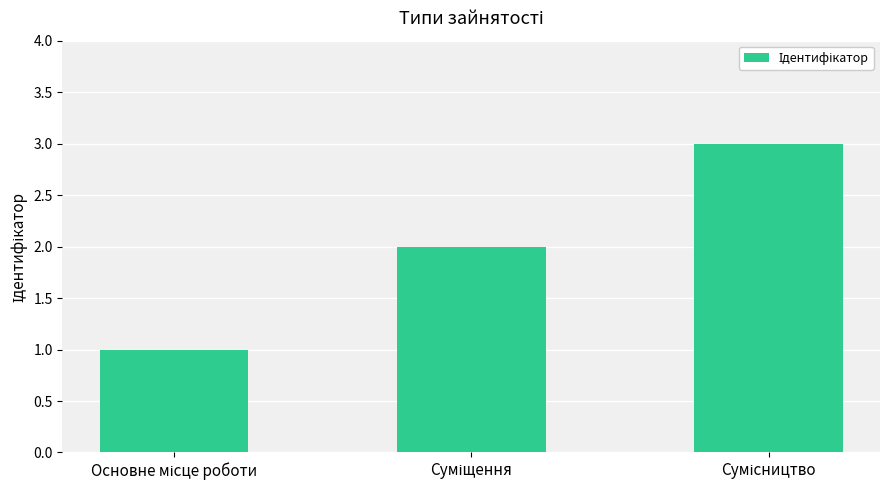

Reading left to right, transcribe all the data shown in this chart.

1	2	3